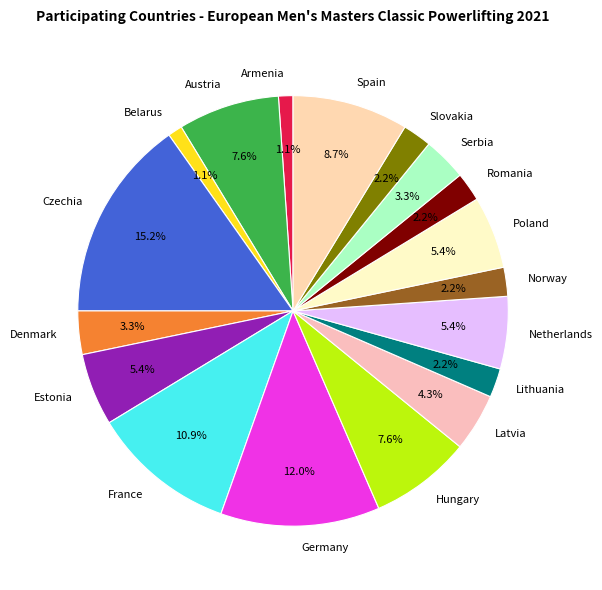

What is the total percentage of Romania and Czechia?

17.4%